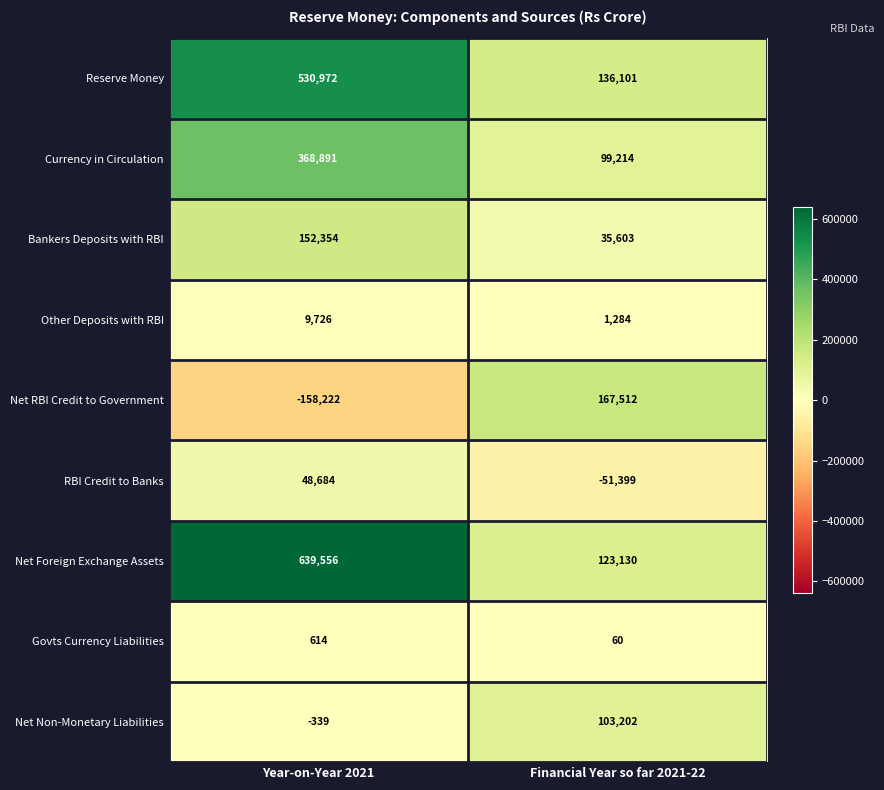

Reading left to right, transcribe all the data shown in this chart.

Reserve Money: 530972	136101
Currency in Circulation: 368891	99214
Bankers Deposits with RBI: 152354	35603
Other Deposits with RBI: 9726	1284
Net RBI Credit to Government: -158222	167512
RBI Credit to Banks: 48684	-51399
Net Foreign Exchange Assets: 639556	123130
Govts Currency Liabilities: 614	60
Net Non-Monetary Liabilities: -339	103202